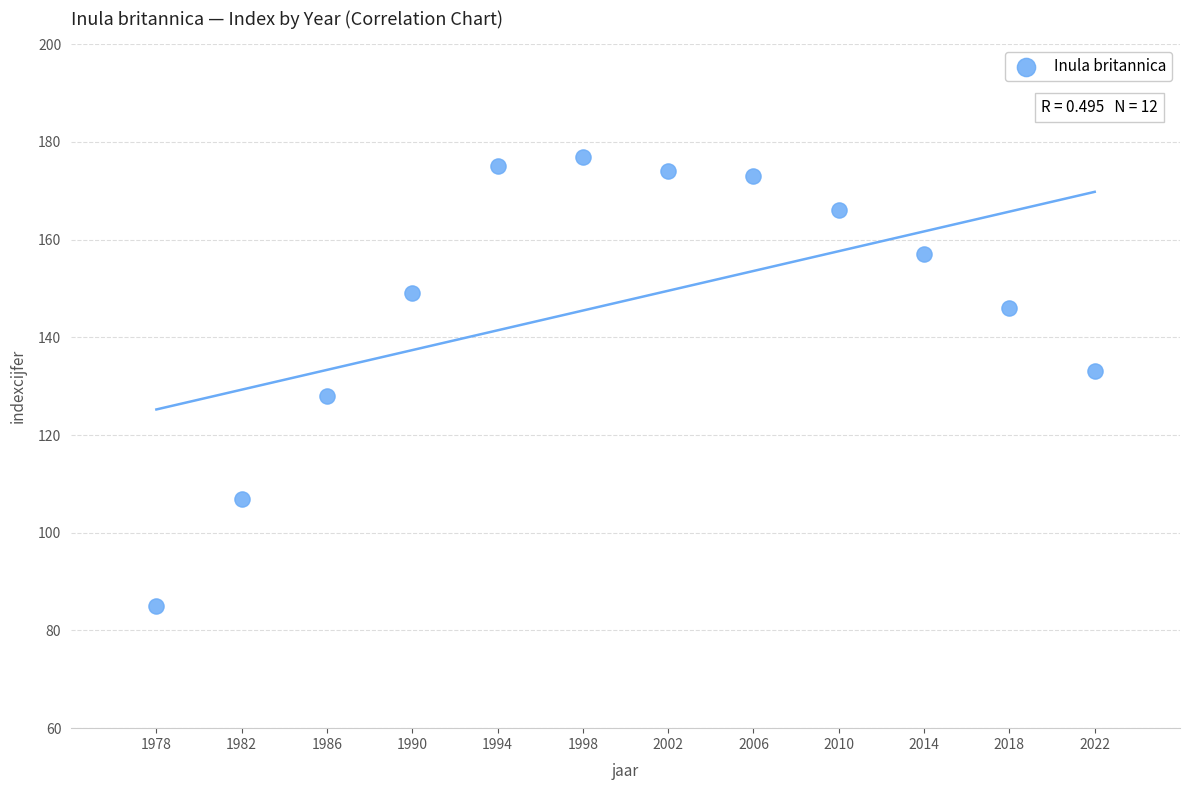

What is the average Y value?

148